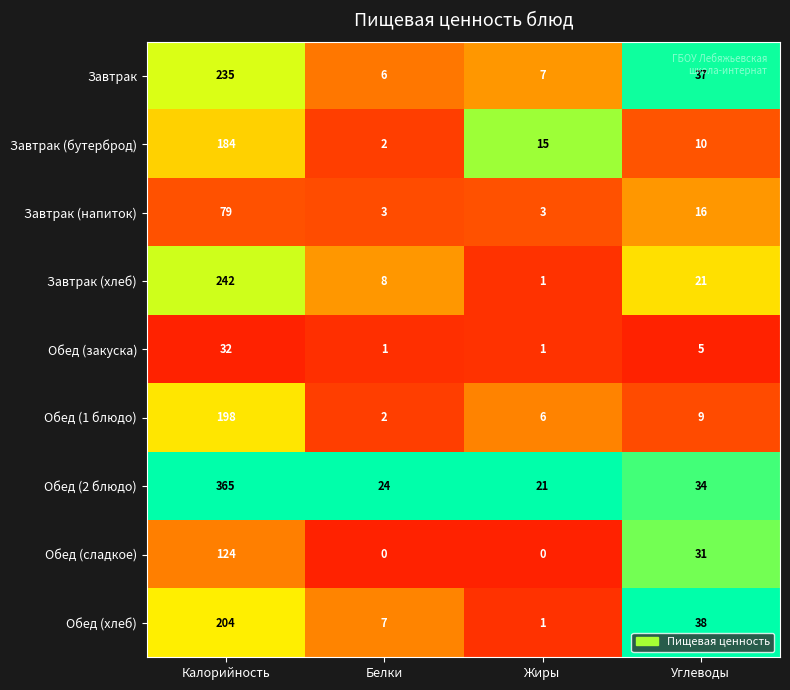

At how many categories does at least one series exceed 0?

4